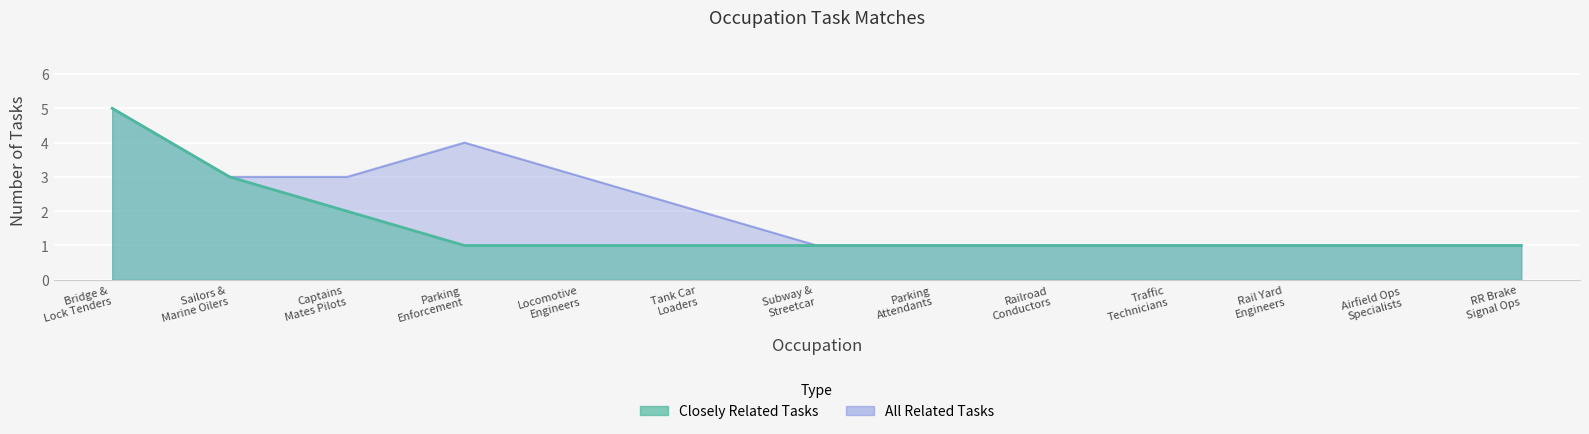

True or false: Closely Related Tasks and All Related Tasks intersect in this chart.

False